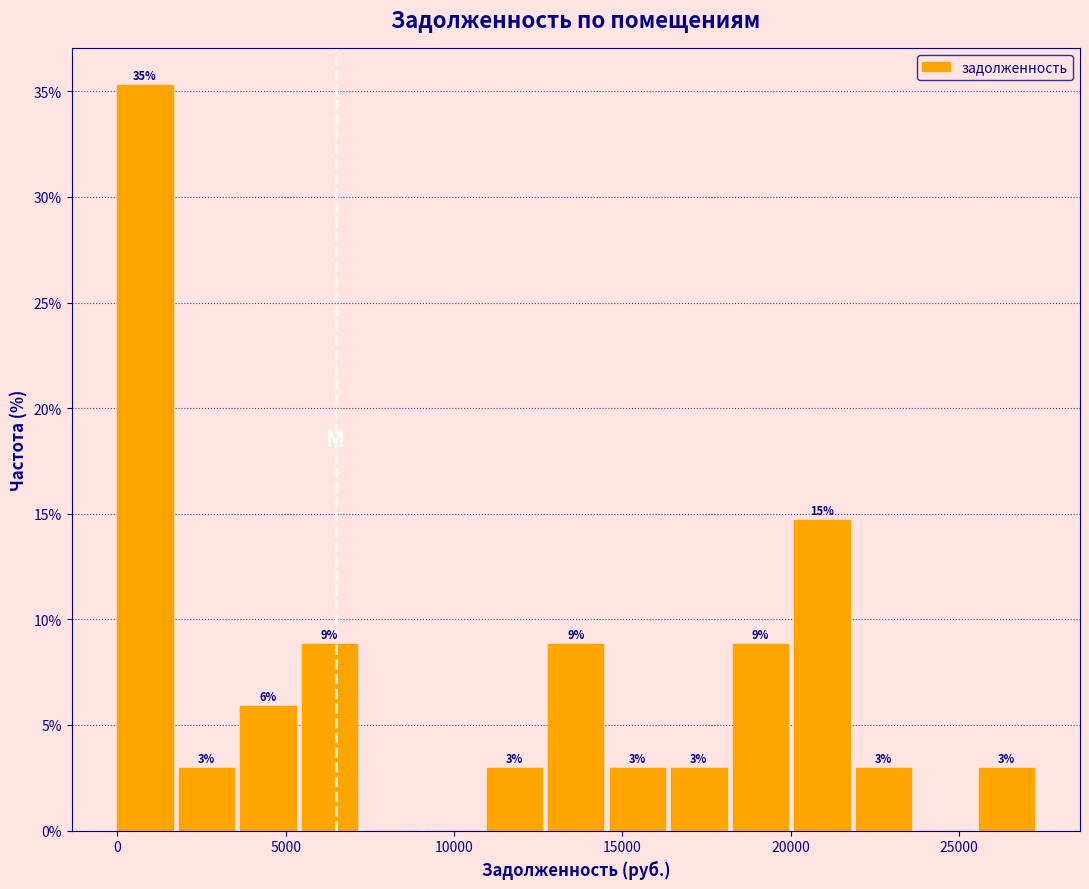

Around what value on the x-axis is the tallest bar? Give the approximate position of its centre, as read against the axis.

1000